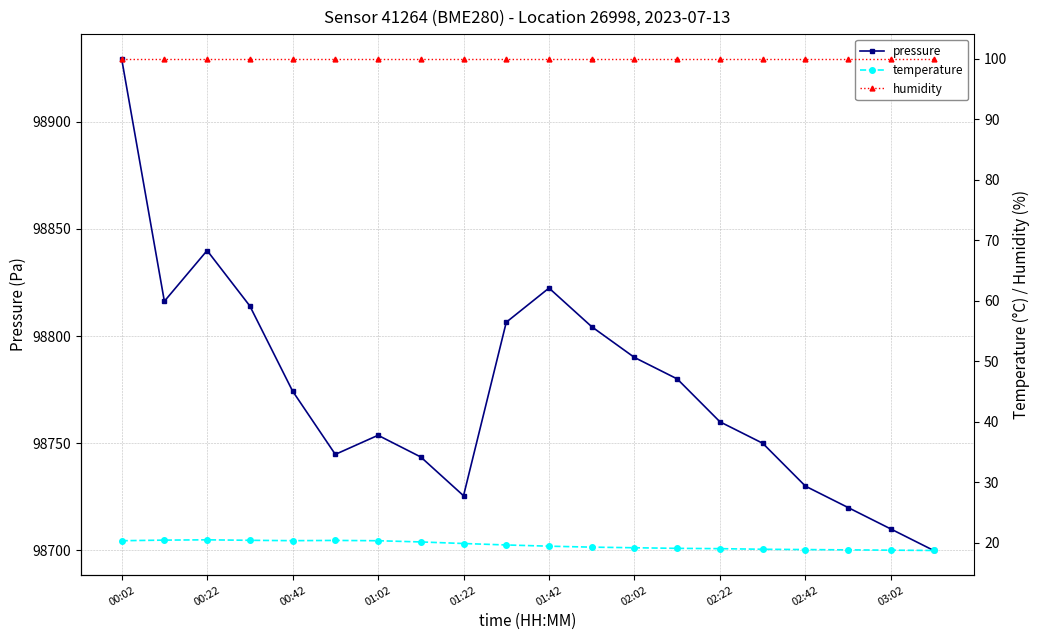

True or false: pressure has a value of 23417.7 at 02:02.

False